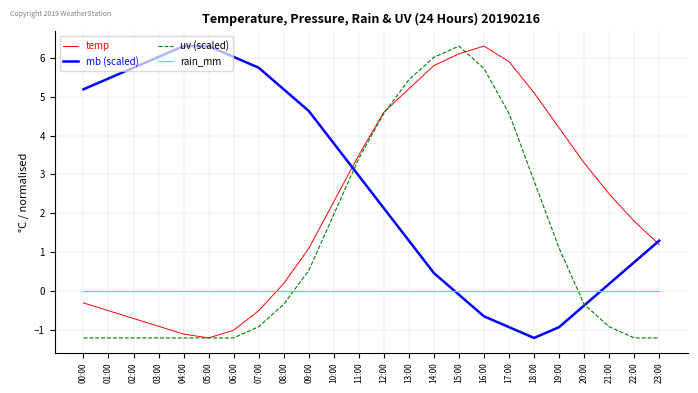

How many intersections are there between mb (scaled) and rain_mm?

2